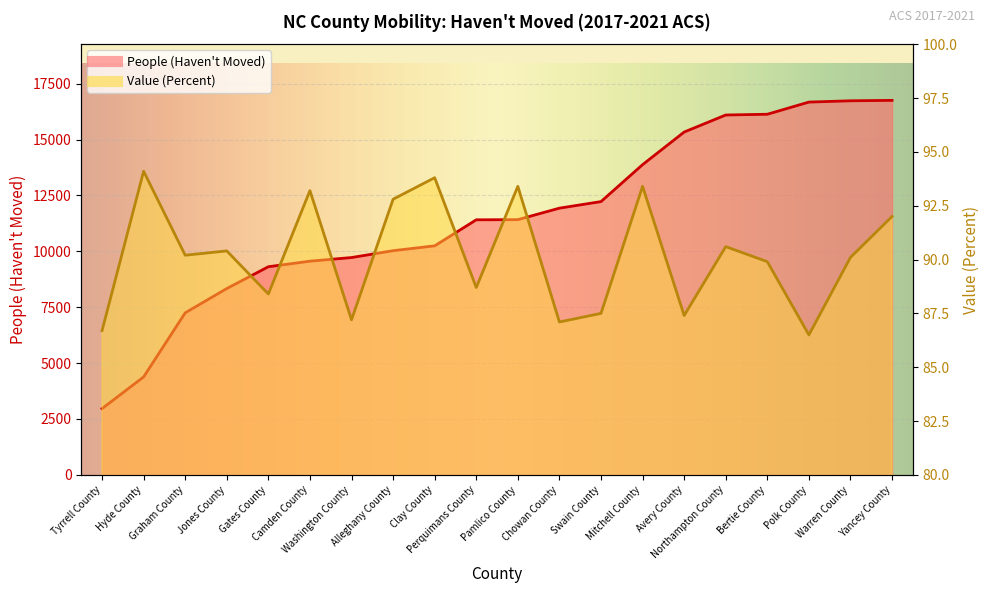

Reading left to right, extract all data points from this chart.

People (Haven't Moved): 2964.0	4382.0	7249.0	8335.0	9311.0	9559.0	9722.0	10029.0	10246.0	11410.0	11417.0	11931.0	12225.0	13877.0	15336.0	16098.0	16132.0	16676.0	16734.0	16753.0
Value (Percent): 86.7	94.1	90.2	90.4	88.4	93.2	87.2	92.8	93.8	88.7	93.4	87.1	87.5	93.4	87.4	90.6	89.9	86.5	90.1	92.0